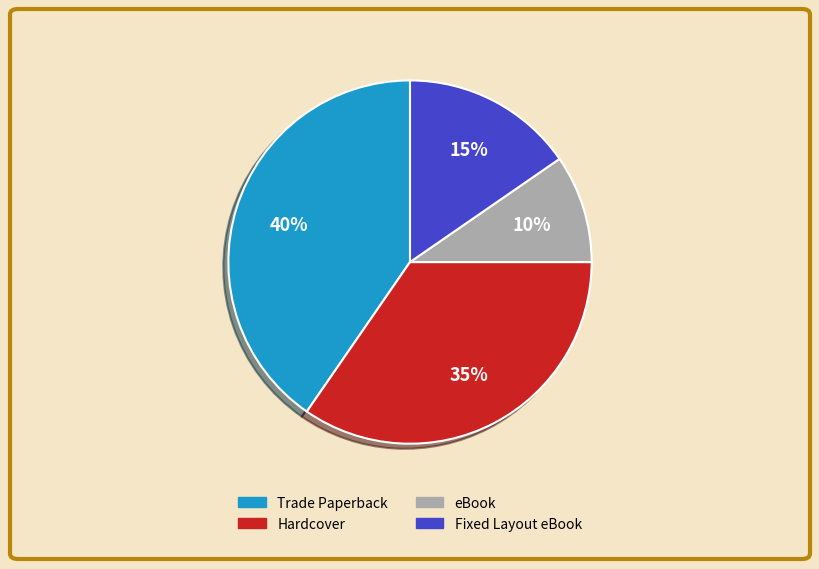

How many slices are in this pie chart?

4